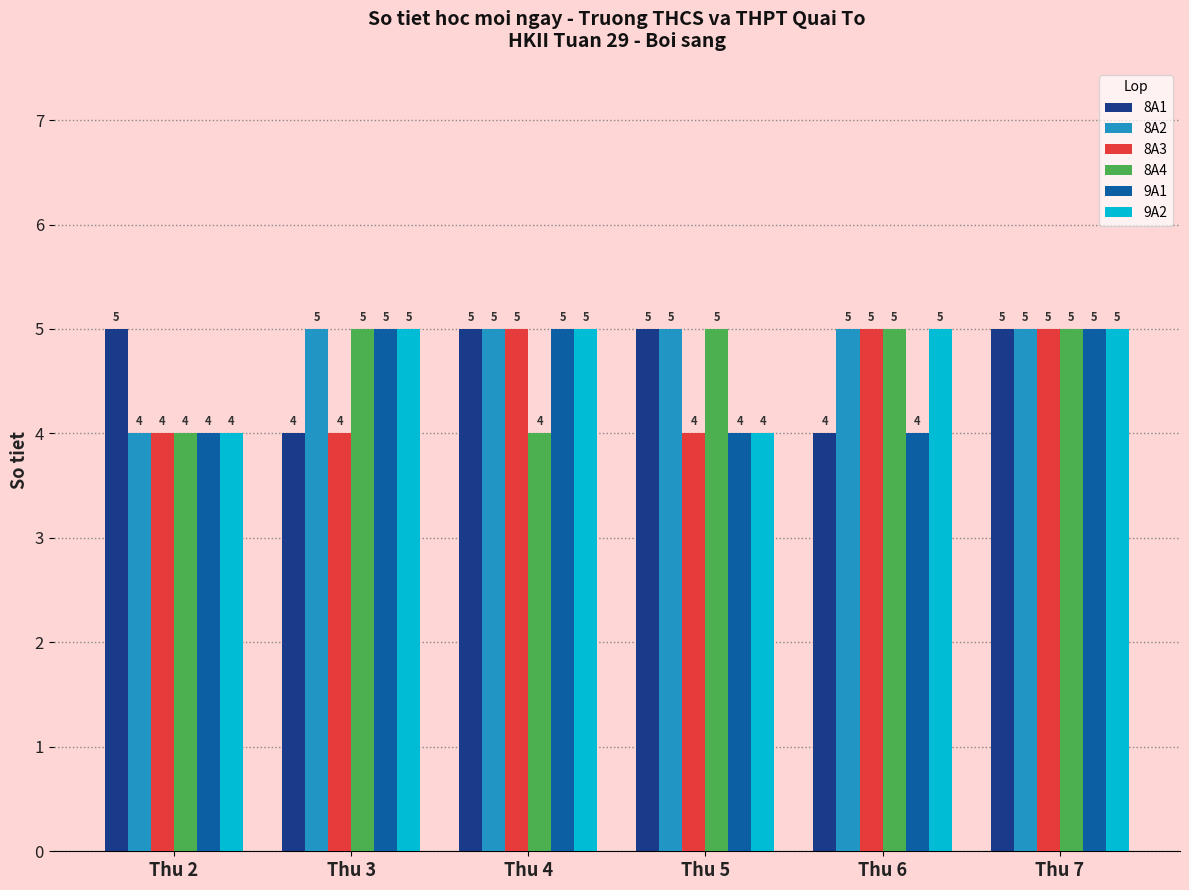

What is the maximum value shown in the chart?

5